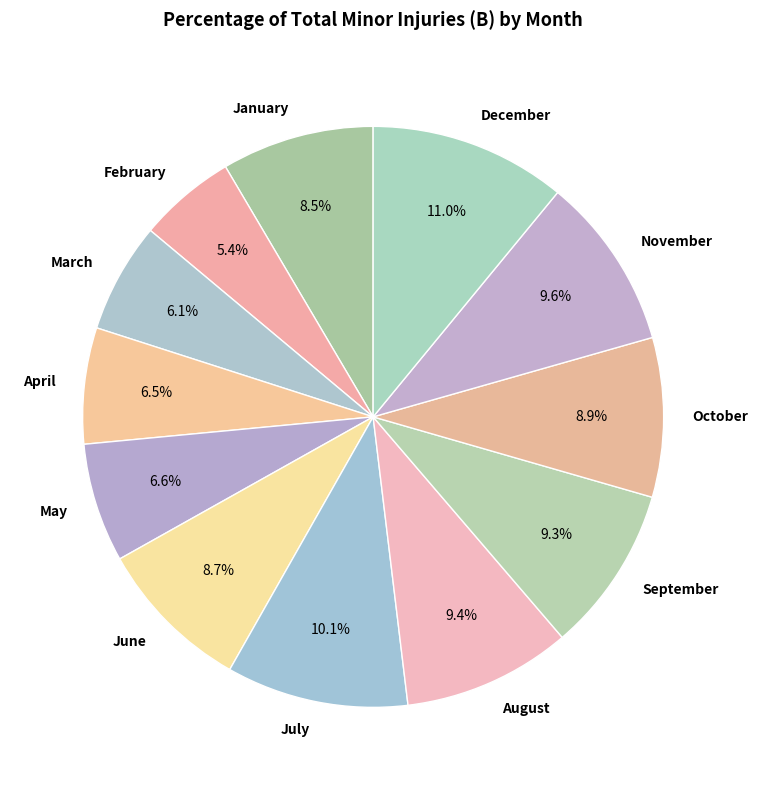

How much of the chart is everything except August?

90.6%